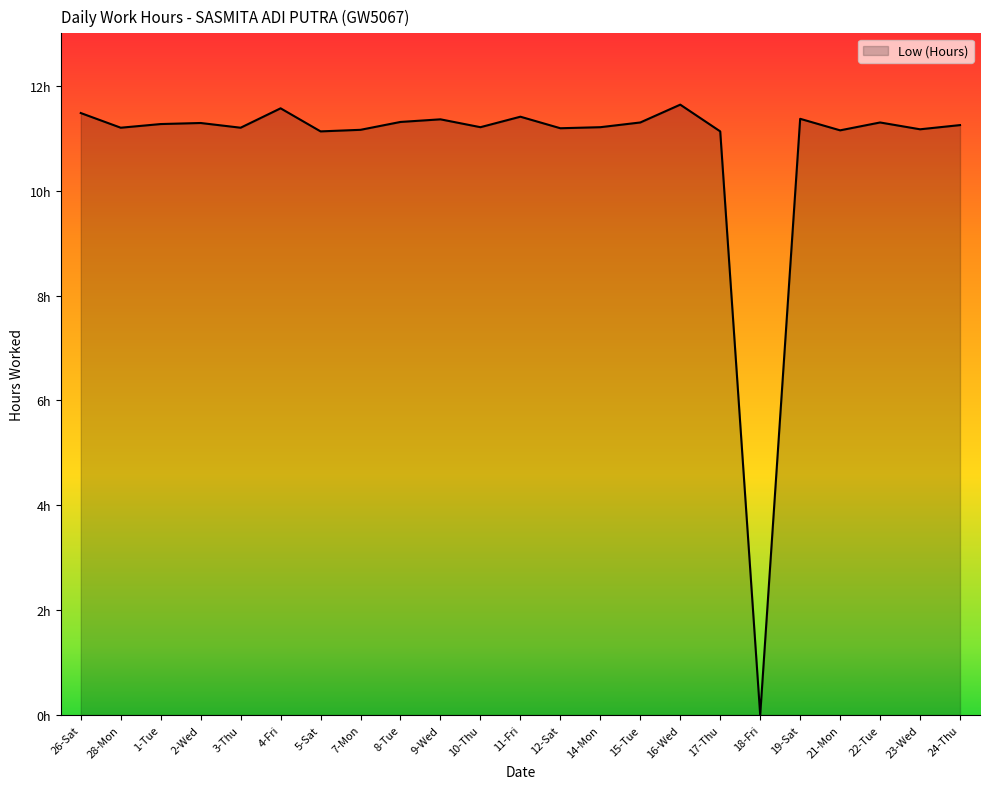

What is the change in value from 21-Mon to 22-Tue?

+0.2